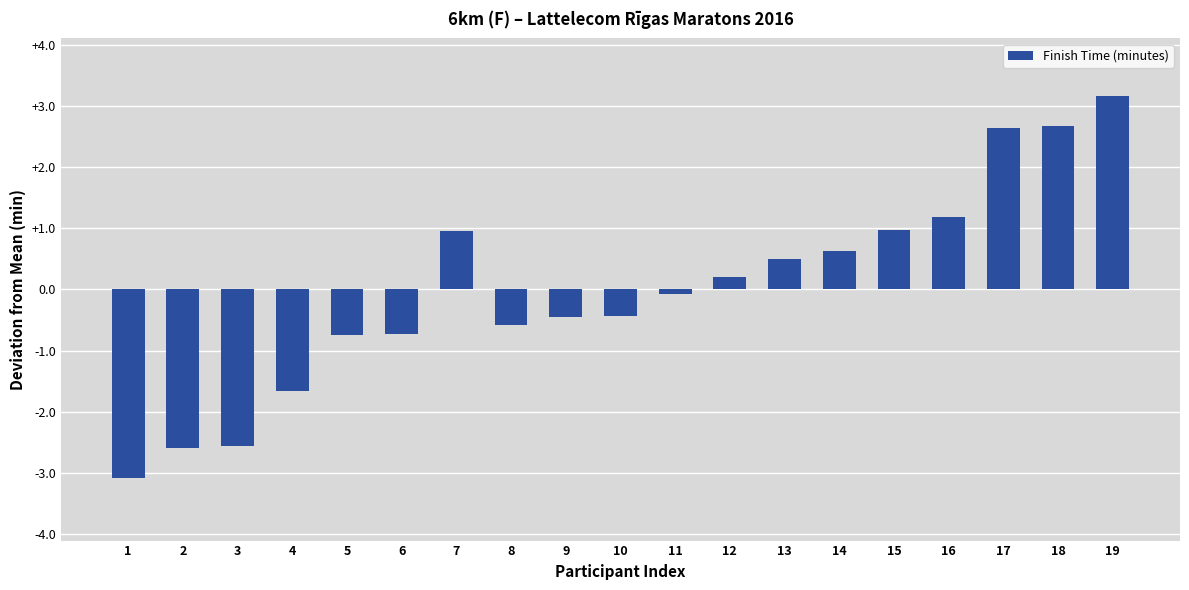

Reading left to right, transcribe all the data shown in this chart.

1=-3.1	2=-2.6	3=-2.6	4=-1.7	5=-0.7	6=-0.7	7=1.0	8=-0.6	9=-0.4	10=-0.4	11=-0.1	12=0.2	13=0.5	14=0.6	15=1.0	16=1.2	17=2.6	18=2.7	19=3.2